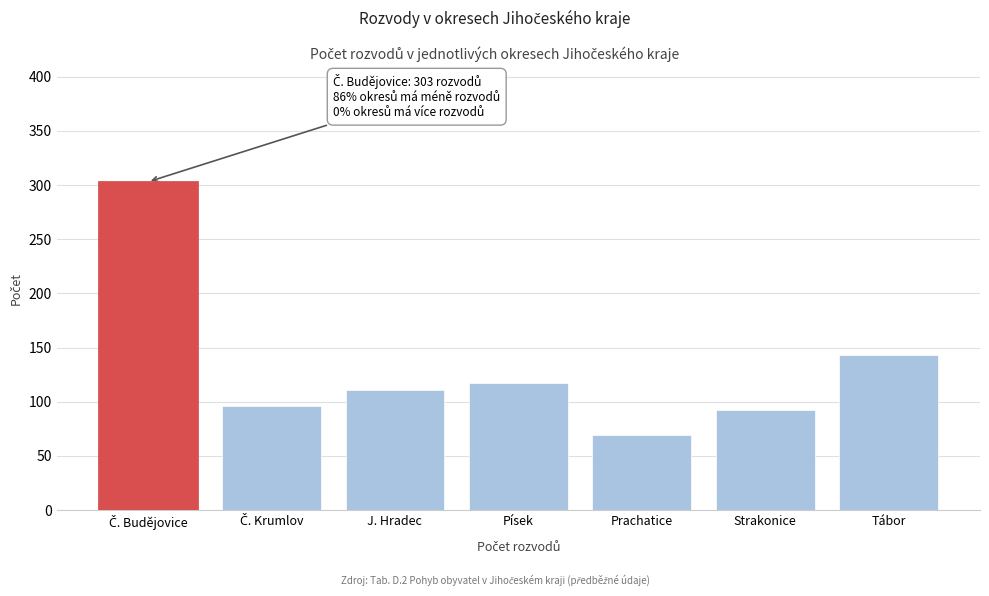

Reading left to right, transcribe all the data shown in this chart.

303	96	111	117	69	92	143